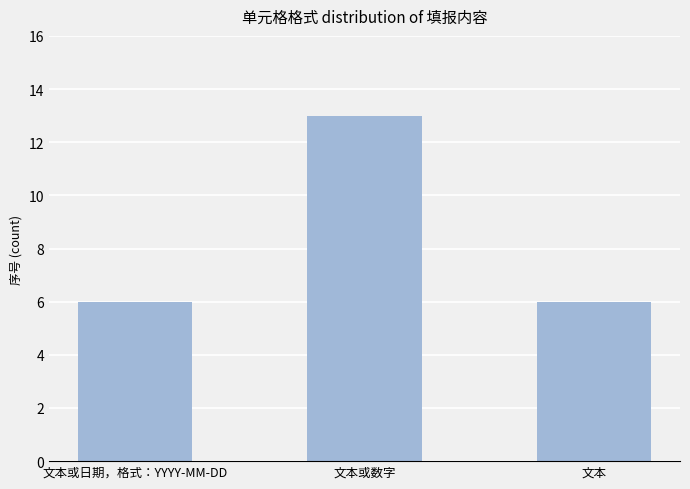

What value does the data have at 文本?

6